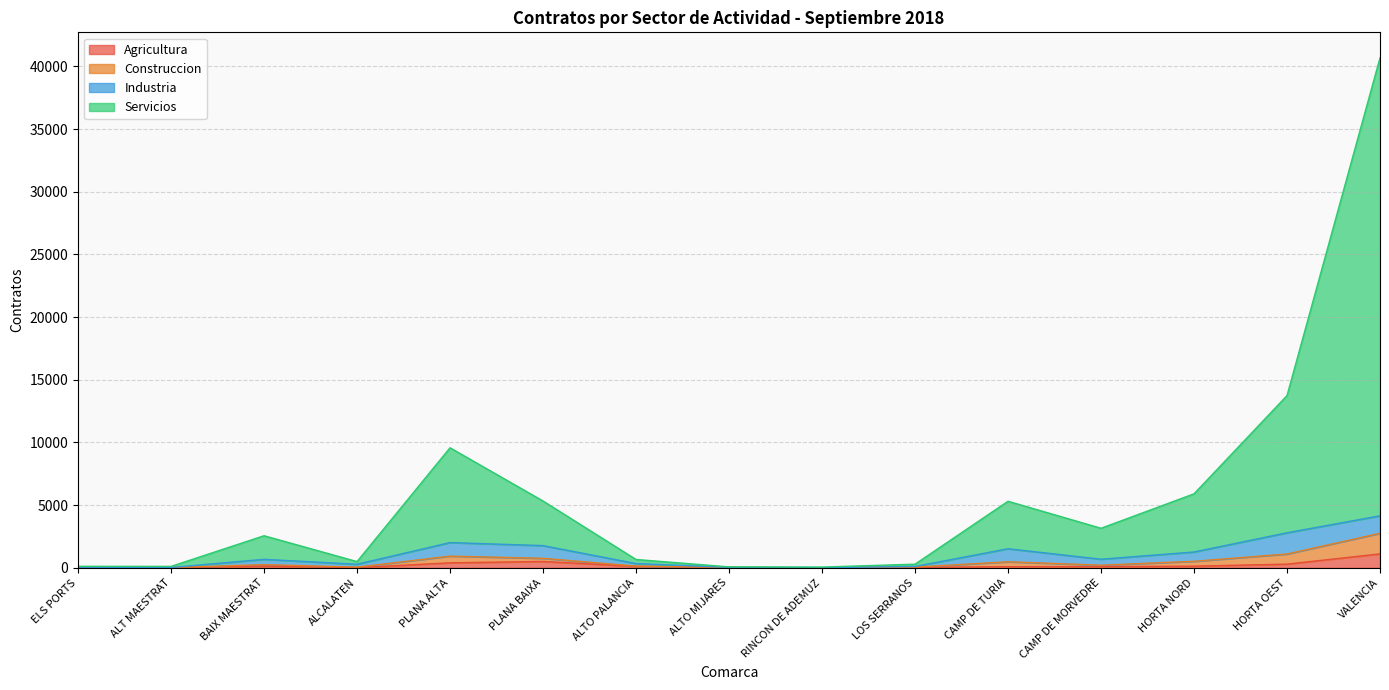

In Servicios, how many points are lower than both neighbors (excluding endpoints)?

4